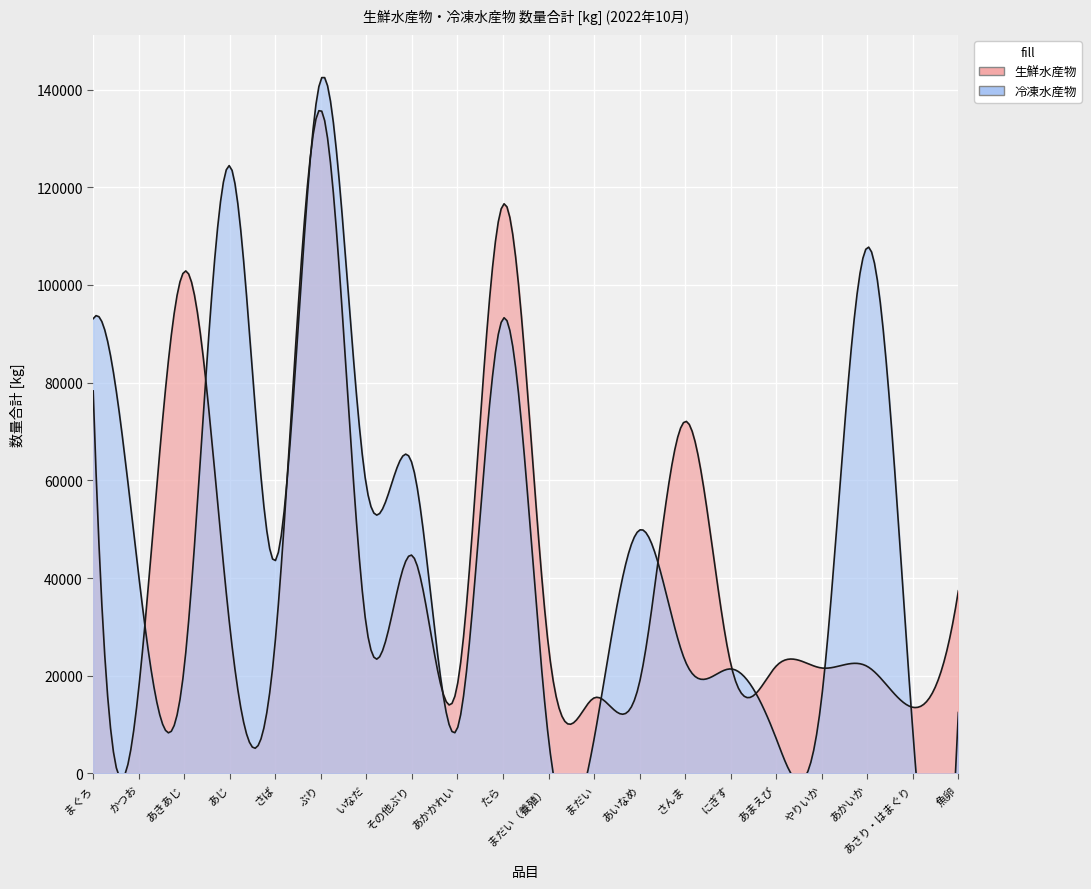

Reading left to right, extract all data points from this chart.

生鮮水産物: 78312	17369	102741	30141	27204	135804	30103	44659	18201	116436	25897	15465	18711	72074	22496	21993	21590	21911	13542	37397
冷凍水産物: 93098	40540	21776	124381	43562	142066	58891	63528	9271	93123	7066	7041	49827	23047	21398	7134	15662	107715	8658	12480